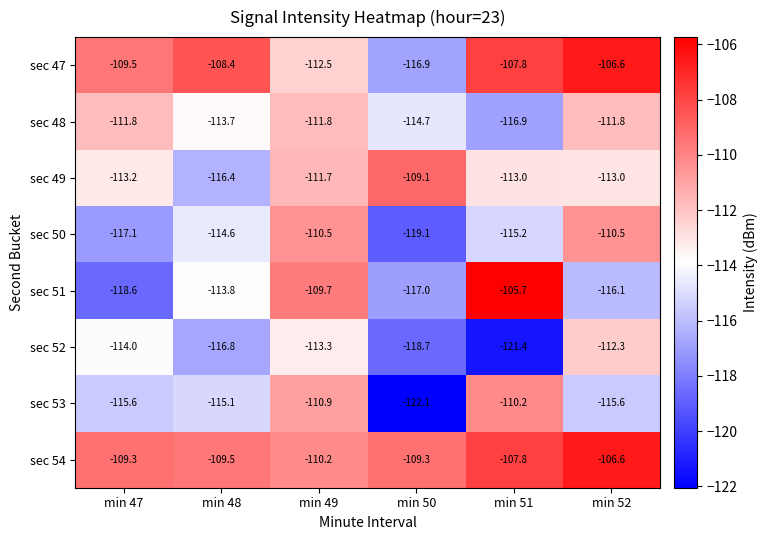

Which label corresponds to the largest value in the chart?

min 51